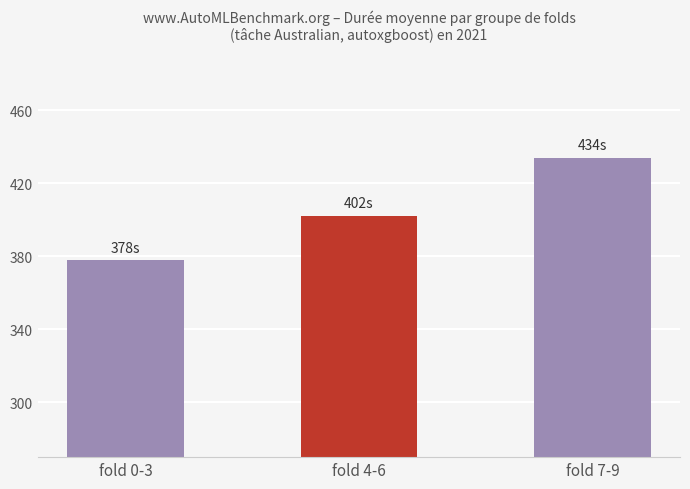

Rank the categories by value from highest to lowest.

fold 7-9, fold 4-6, fold 0-3